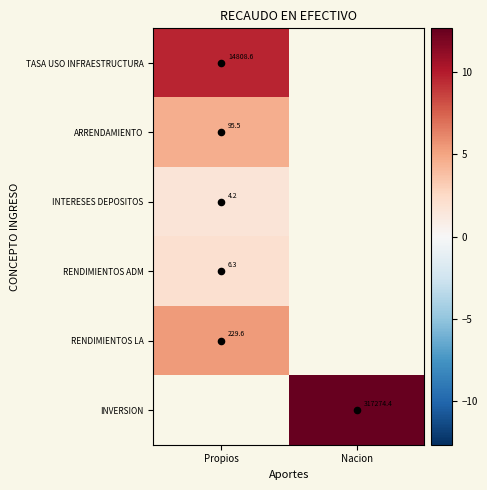

List the series in order of their peak value, lowest first.

INTERESES DEPOSITOS, RENDIMIENTOS ADM, ARRENDAMIENTO, RENDIMIENTOS LA, TASA USO INFRAESTRUCTURA, INVERSION